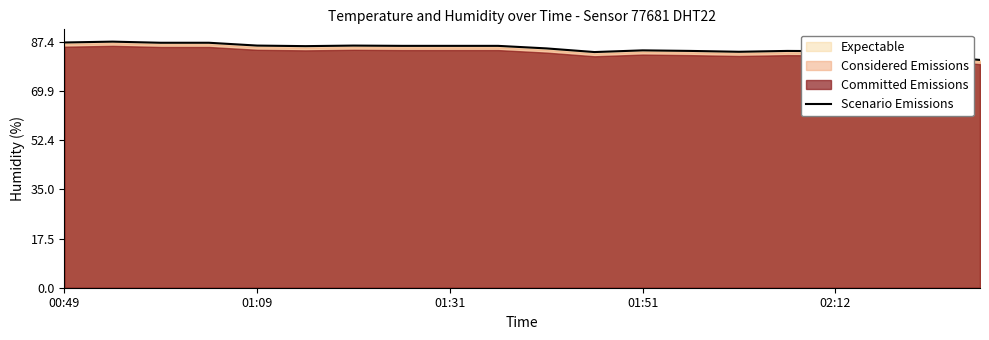

True or false: Scenario Emissions has a value of 109.9 at 01:51.

False